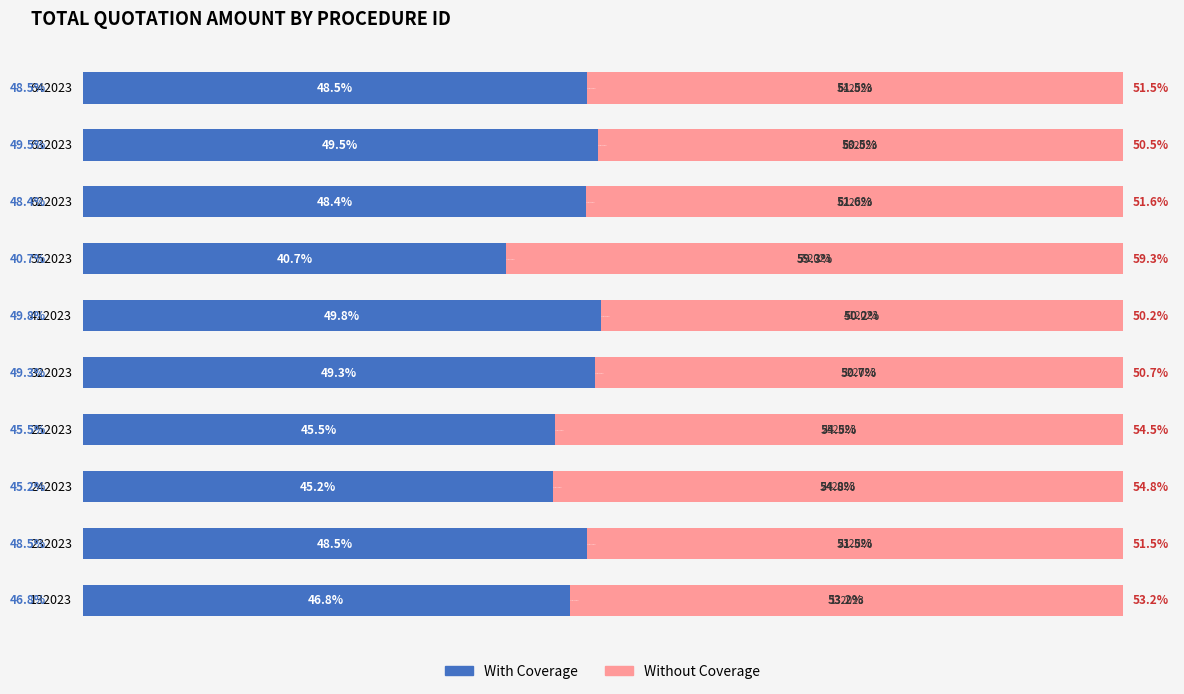

What is the difference between the maximum and minimum values in the With Coverage series?

9.1